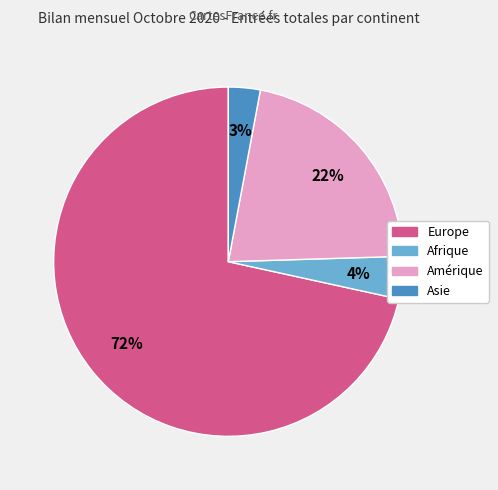

Does Europe represent more than half of the total?

Yes